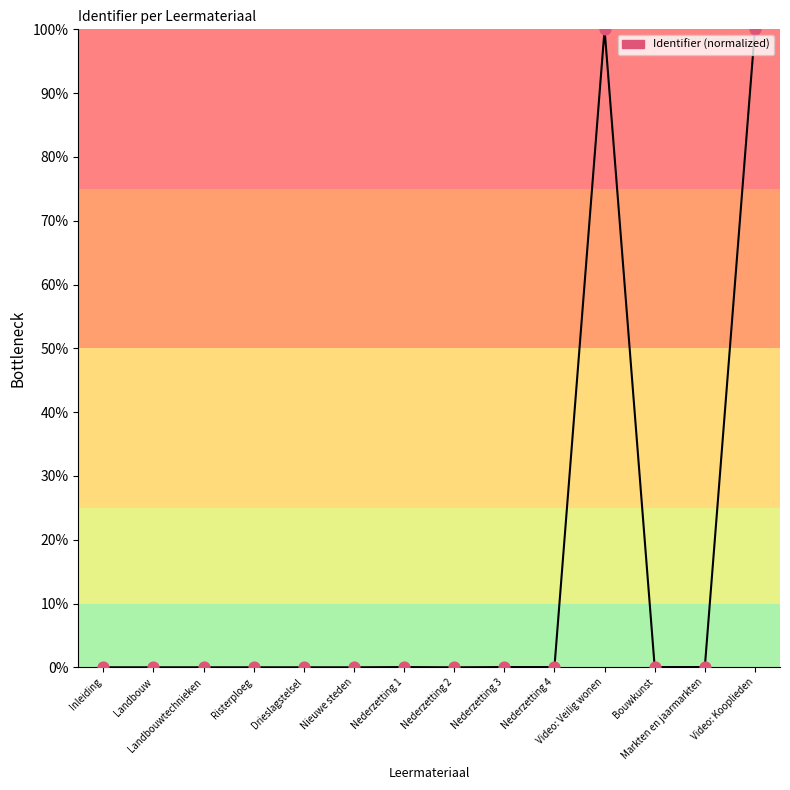

Which has a higher value, Bouwkunst or Video: Kooplieden?

Video: Kooplieden